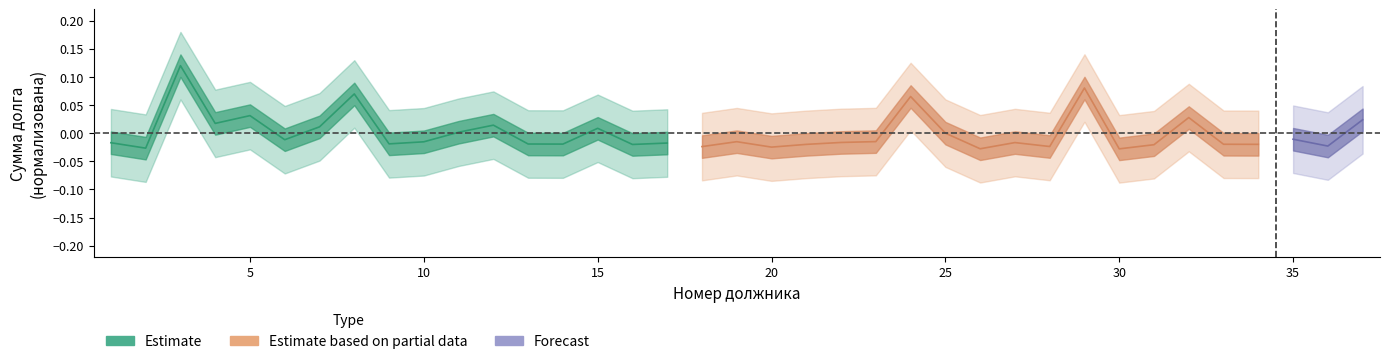

Which series has the widest spread of values?

Estimate